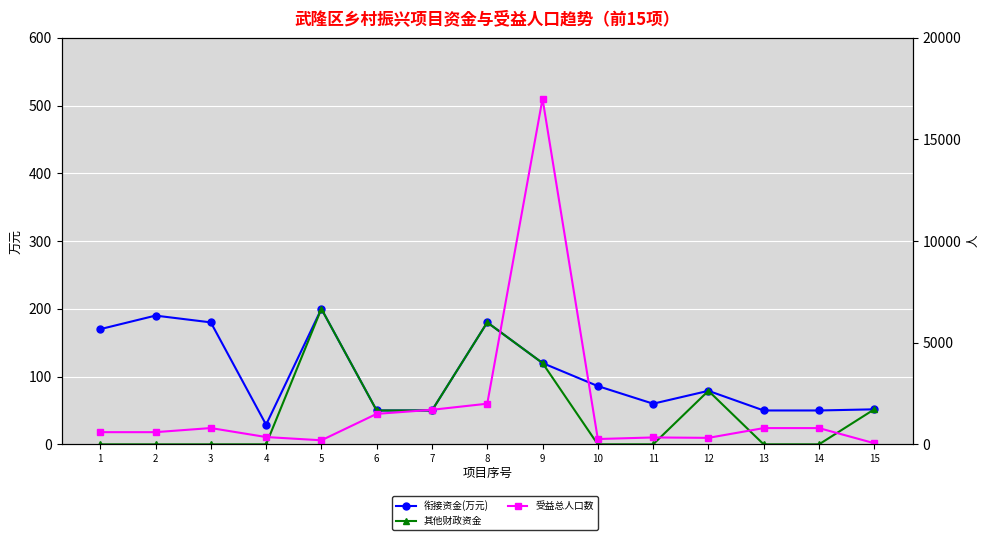

What is the difference between the highest and lowest values at 13?

800.0